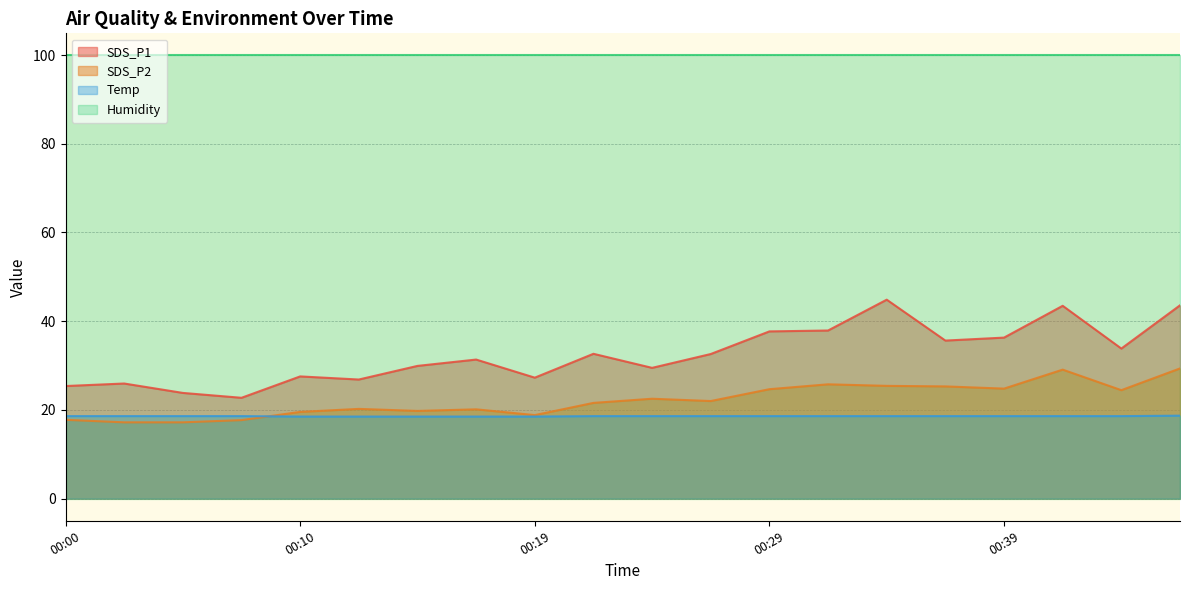

After their last crossing, which series has the higher values: Temp or SDS_P2?

SDS_P2